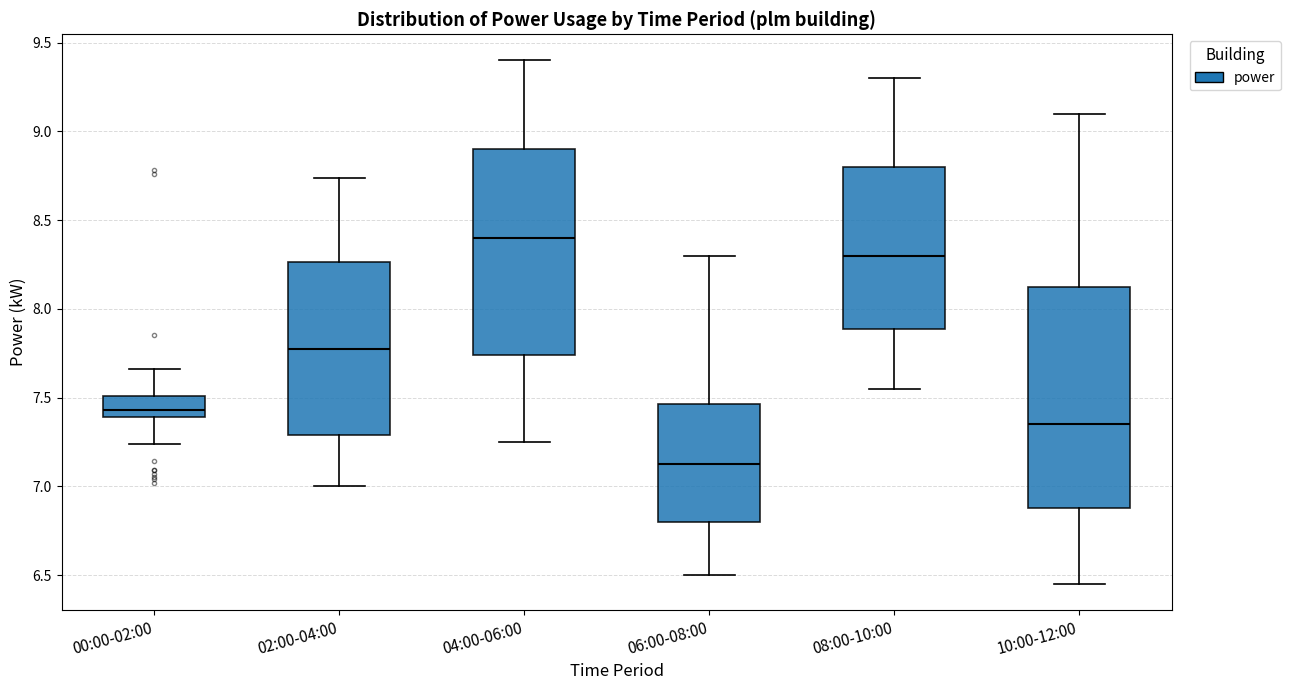

Which box's median line is the highest?

04:00-06:00